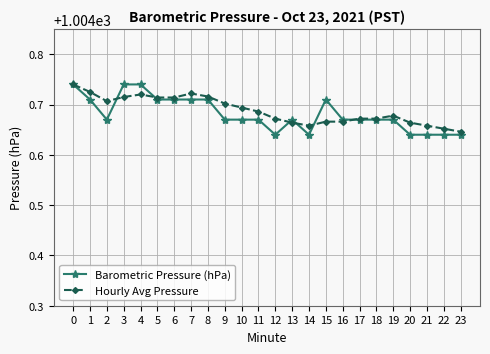

Where is the first local minimum for Barometric Pressure (hPa)?

2